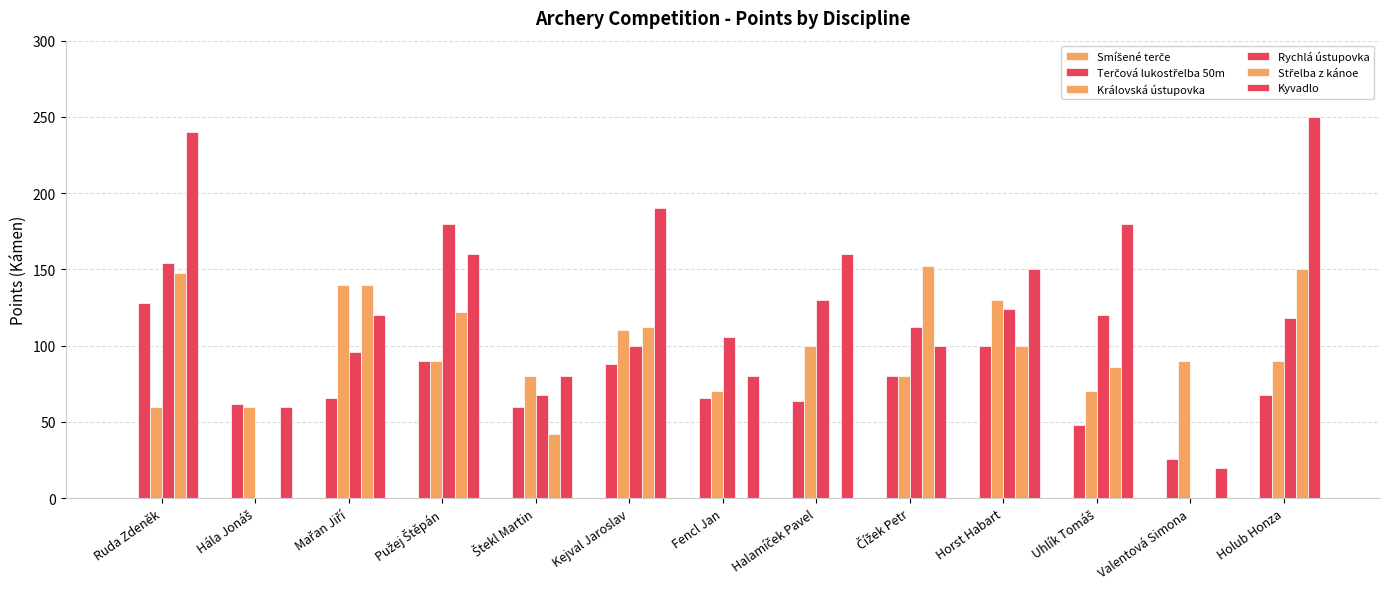

What is the maximum value shown in the chart?

250